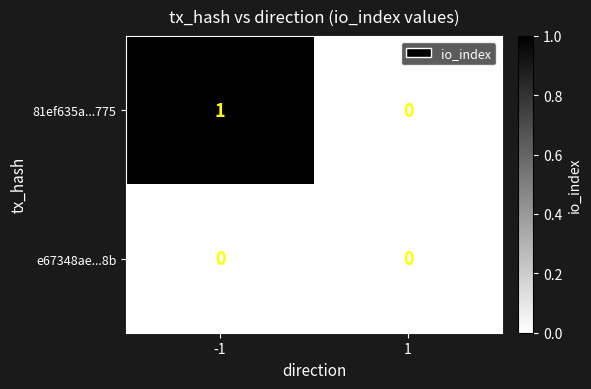

How many data points does each series have?

2